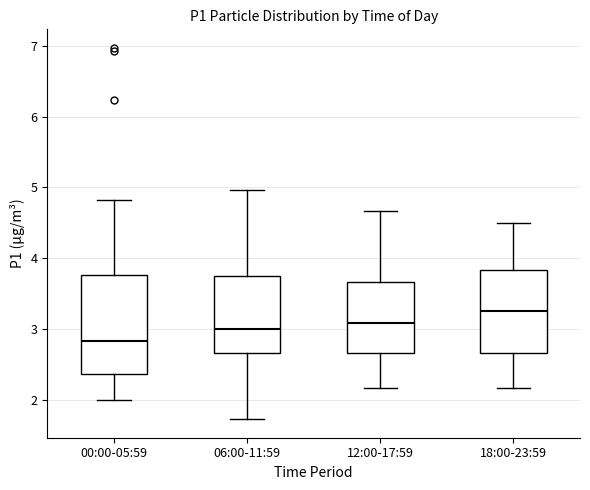

Reading left to right, transcribe this box plot: for each box, give where its median line is, the range the box spans, and where its two whiskers end, as read against the y-axis. The values are not printed on the chart, so give them approximately, as read against the axis.

00:00-05:59: median 2.8, box 2.4 to 3.8, whiskers 2.0 to 4.8
06:00-11:59: median 3.0, box 2.7 to 3.8, whiskers 1.7 to 5.0
12:00-17:59: median 3.1, box 2.7 to 3.7, whiskers 2.2 to 4.7
18:00-23:59: median 3.3, box 2.7 to 3.8, whiskers 2.2 to 4.5